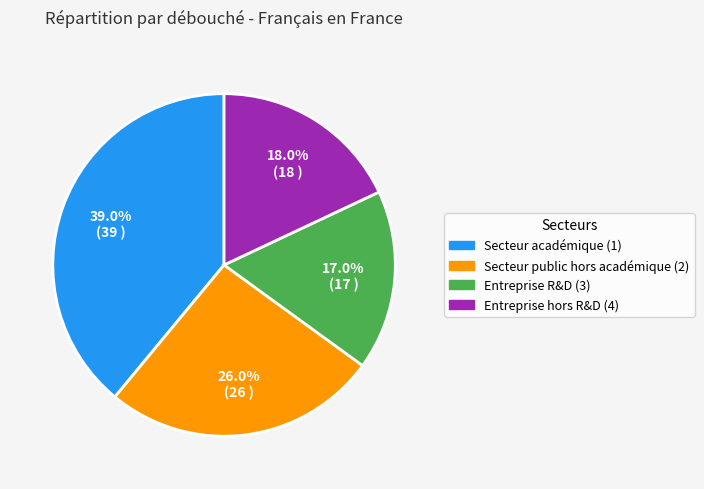

Does Secteur public hors académique (2) represent more than half of the total?

No